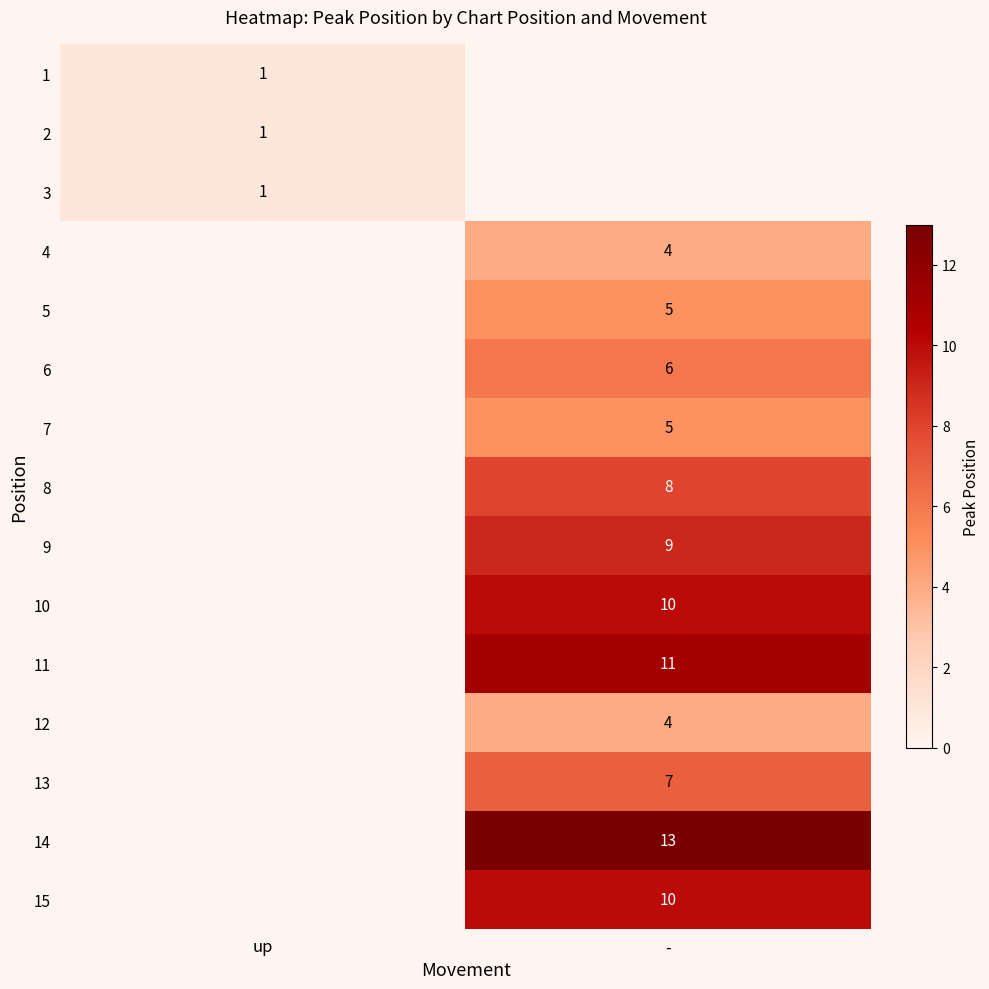

Is it true that 10 equals 13 at -?

False